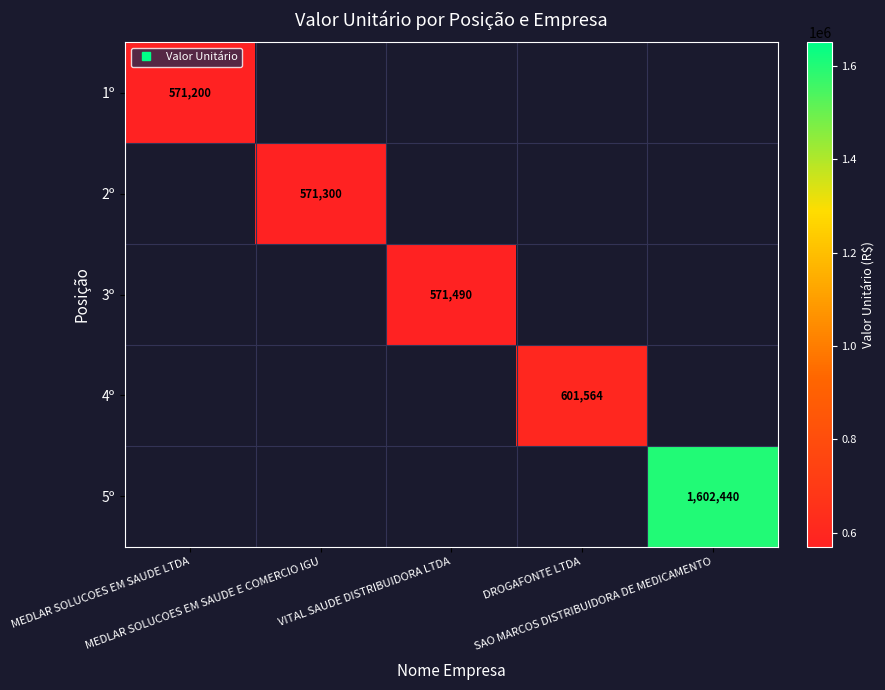

At which category does the chart reach its peak across all series?

SAO MARCOS DISTRIBUIDORA DE MEDICAMENTO